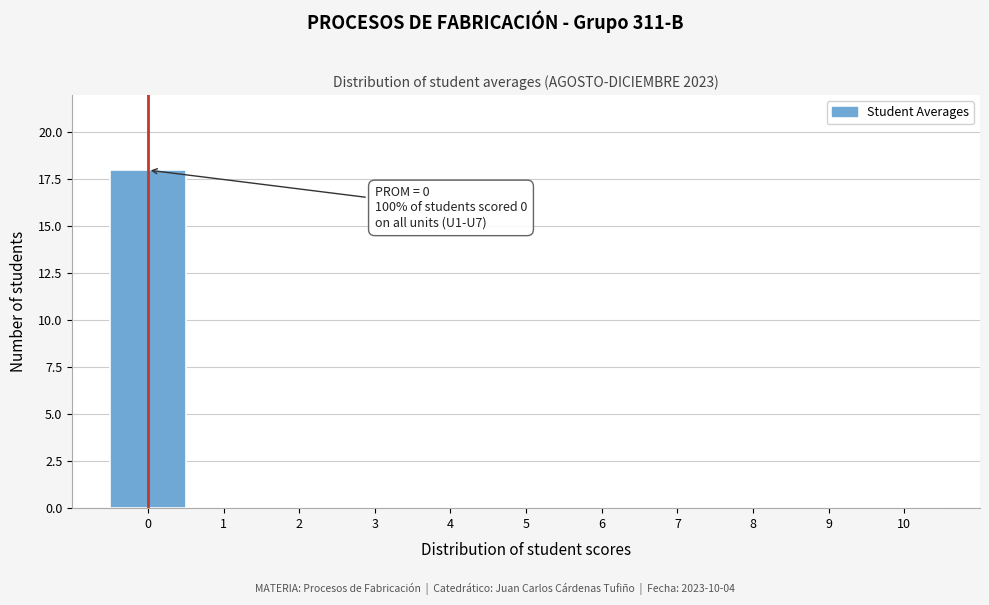

Which range on the x-axis has the tallest bar?

-0.5 to 0.5